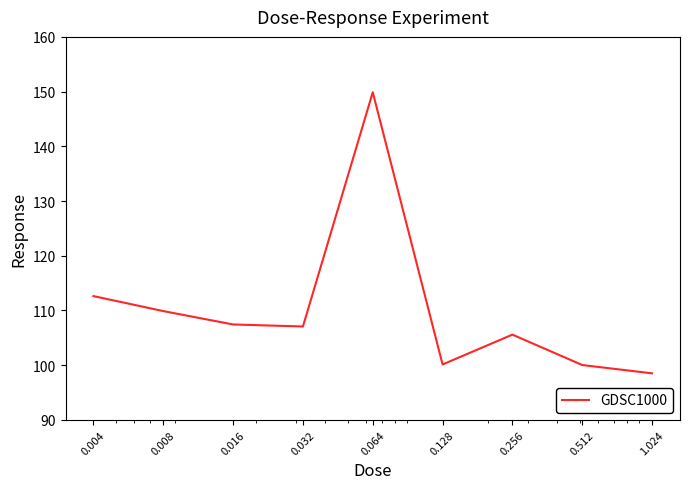

What is the minimum value shown in the chart?

98.5